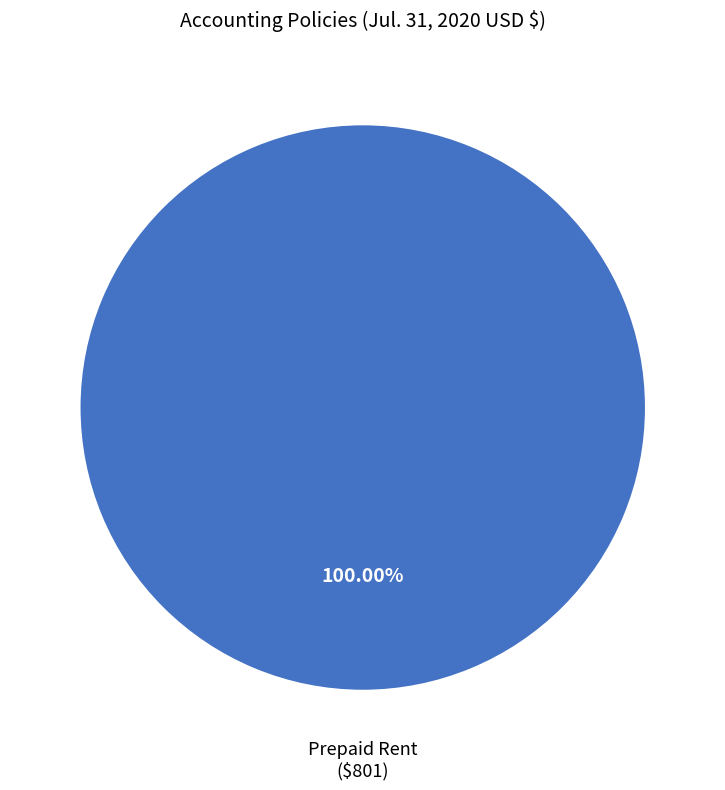

Count the number of slices in the pie.

1